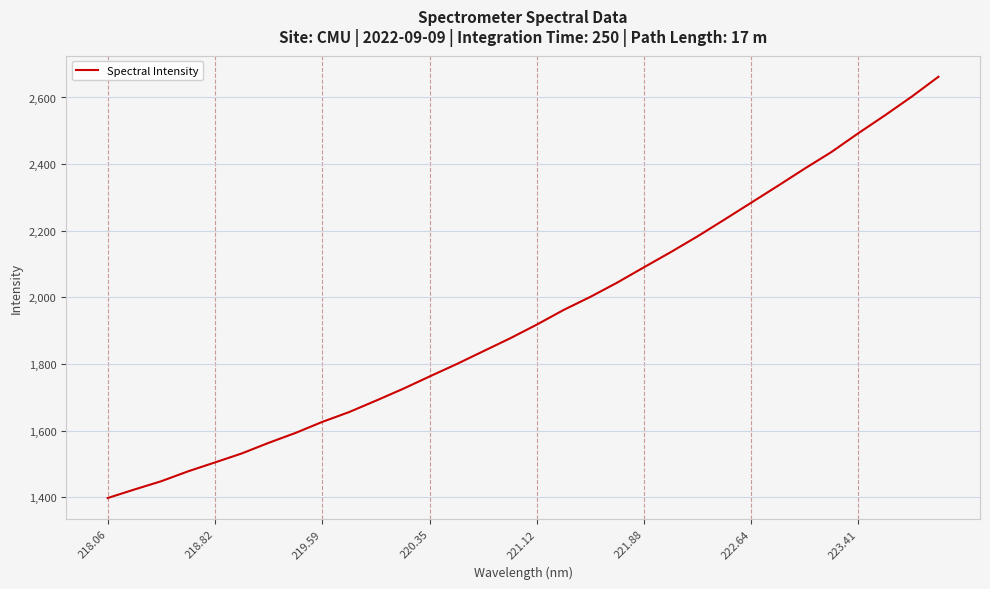

Reading left to right, list all the values displayed in this chart.

1397.4	1423.1	1447.9	1477.6	1504.3	1531.3	1563.1	1592.8	1626.0	1655.4	1689.7	1724.8	1762.3	1799.1	1837.9	1876.6	1918.0	1962.0	2001.4	2044.1	2090.1	2135.6	2183.0	2233.1	2283.8	2334.7	2386.4	2436.2	2492.4	2546.4	2602.5	2662.3